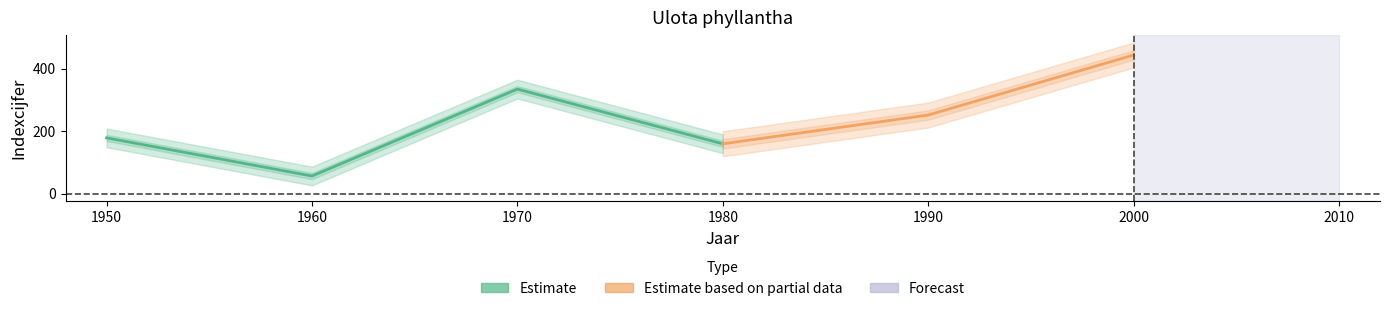

True or false: se and indexcijfer cross at least once.

False